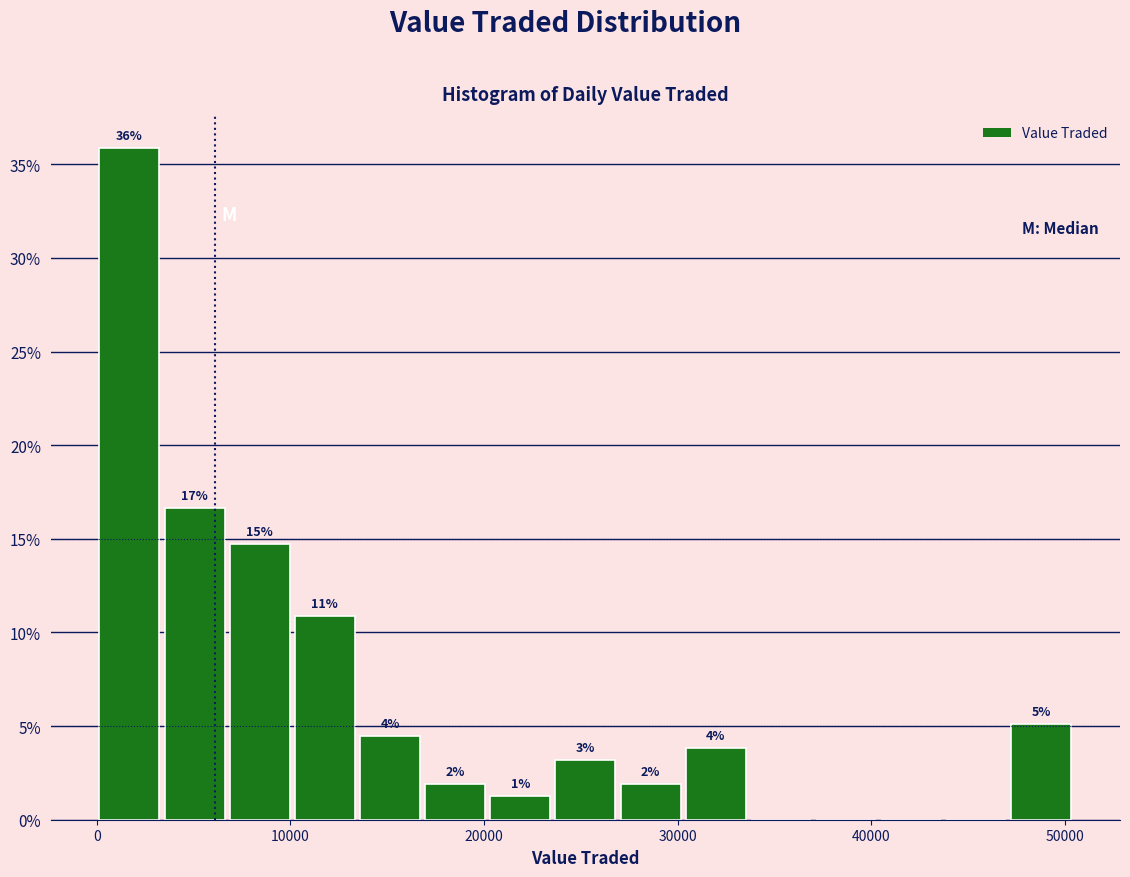

Around what value on the x-axis is the tallest bar? Give the approximate position of its centre, as read against the axis.

2000